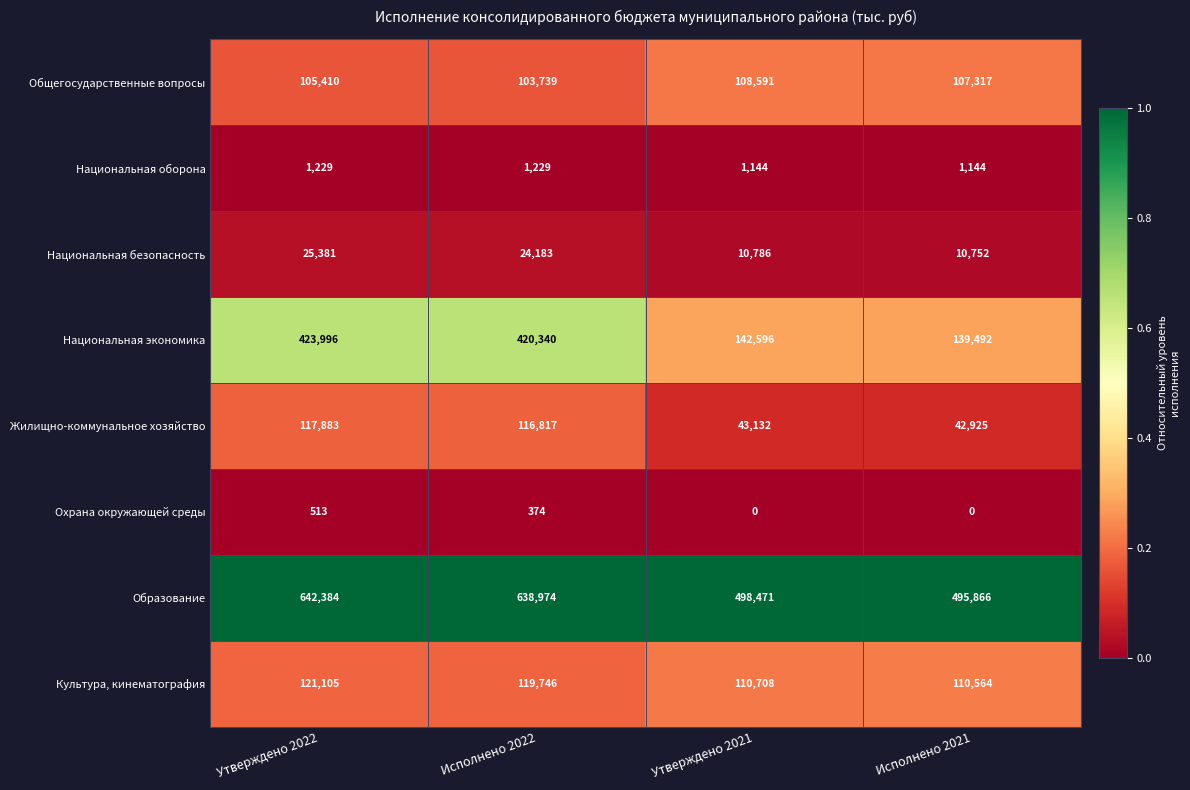

List the series in order of their peak value, lowest first.

Охрана окружающей среды, Национальная оборона, Национальная безопасность, Общегосударственные вопросы, Жилищно-коммунальное хозяйство, Культура, кинематография, Национальная экономика, Образование